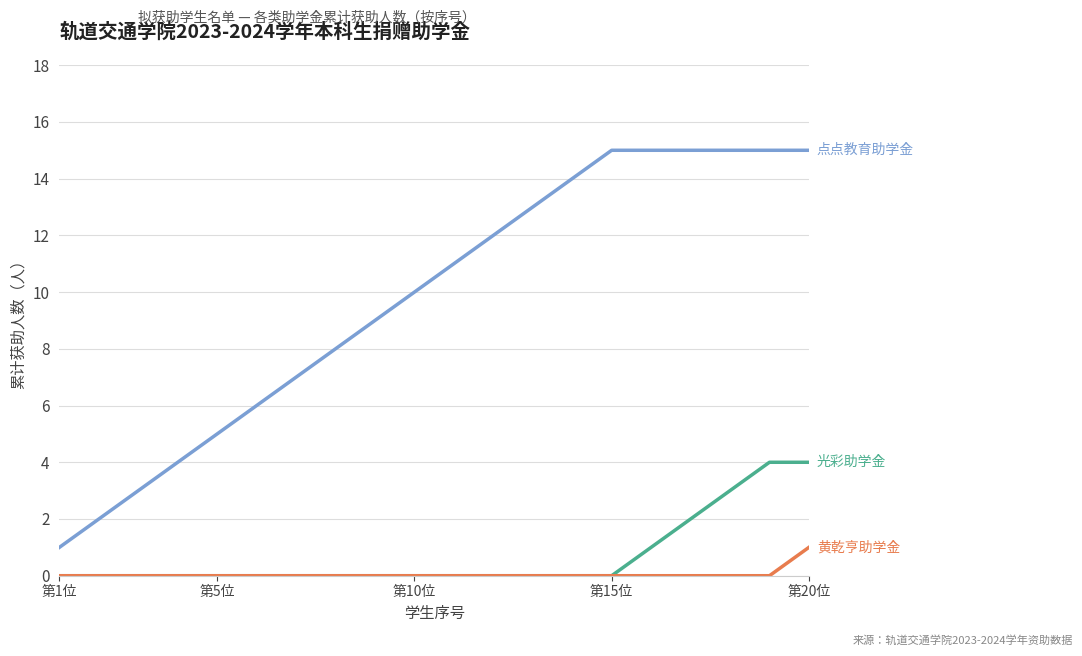

What is the greatest value displayed?

15